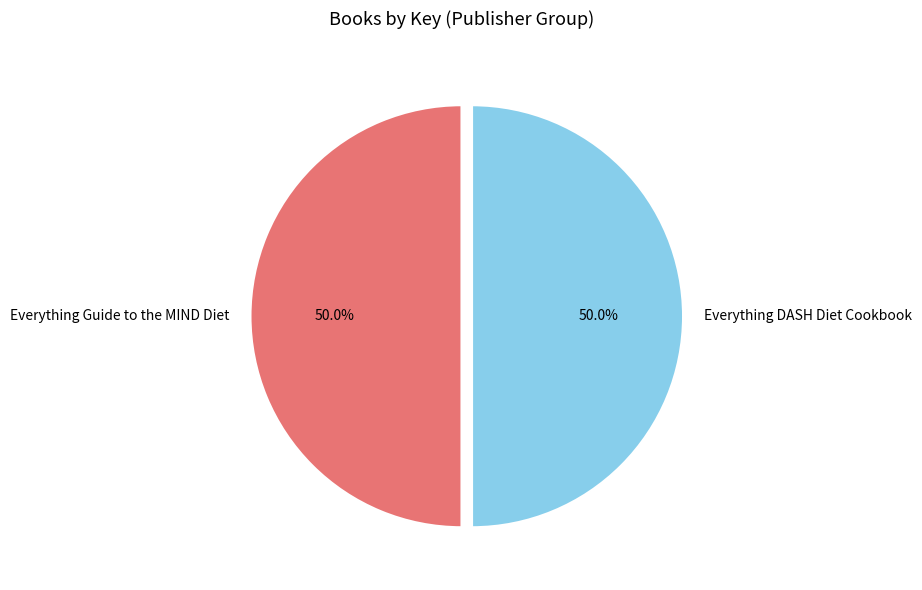

To the nearest percent, what is the average slice percentage?

50%